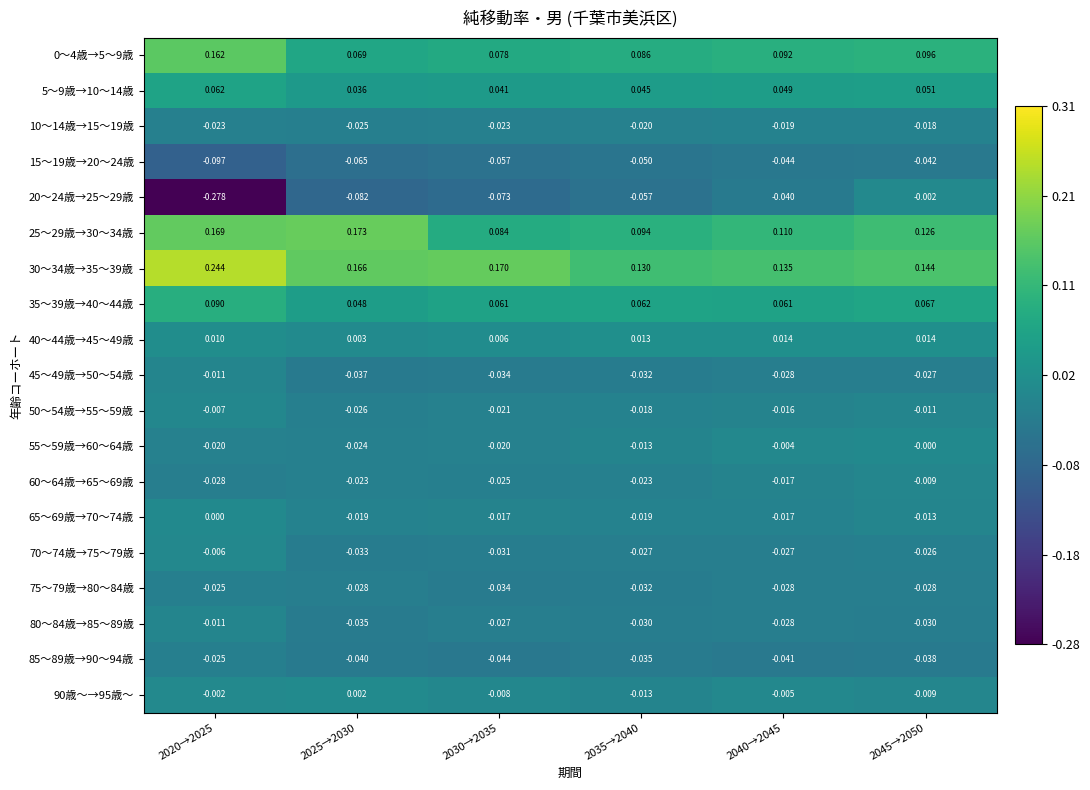

Is the value of 50～54歳→55～59歳 at 2040→2045 greater than the value of 45～49歳→50～54歳 at 2045→2050?

Yes